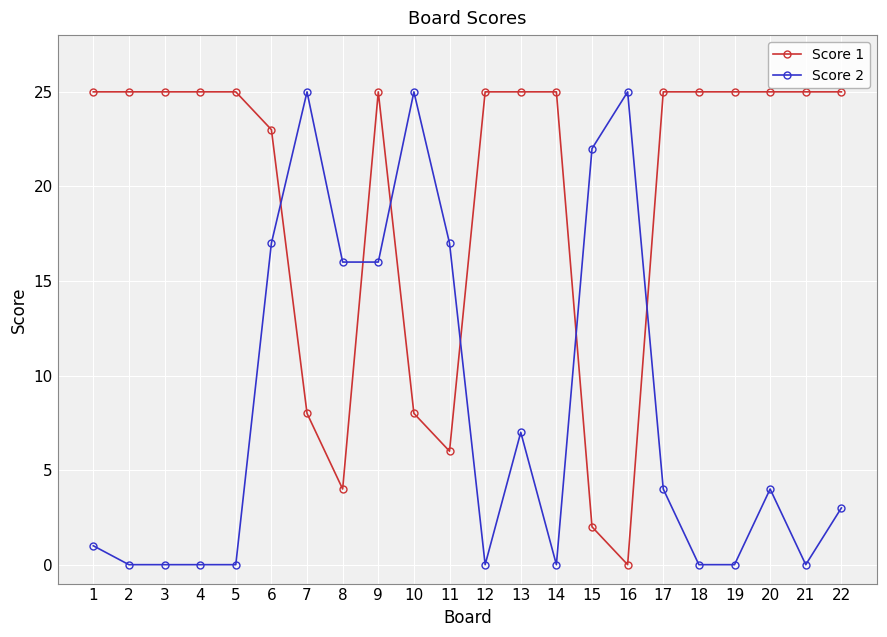

What is the value of the Score 1 point at the 3rd from the left?

25